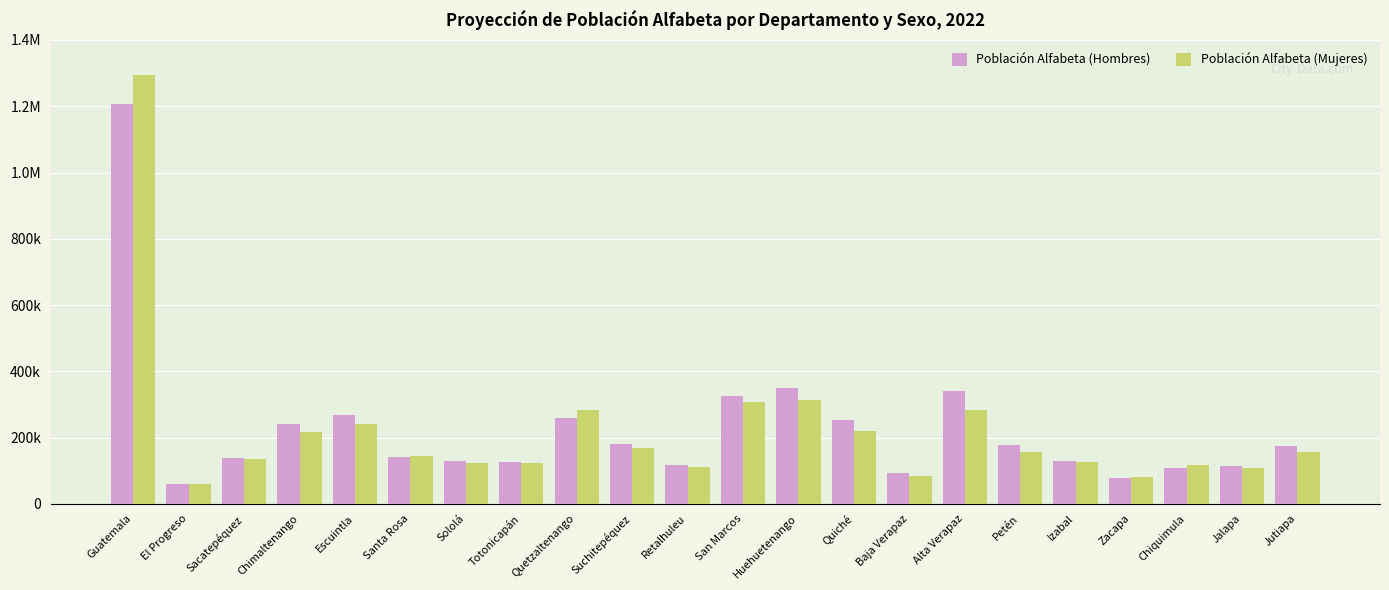

Which series changed the most between Guatemala and Escuintla?

Población Alfabeta (Mujeres)